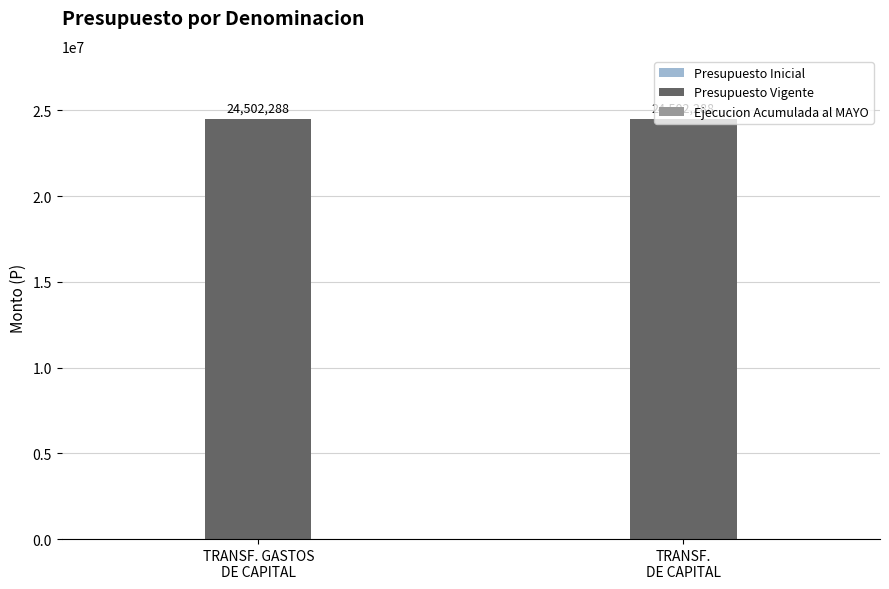

What is the label of the 1st bar from the right?

TRANSF.
DE CAPITAL